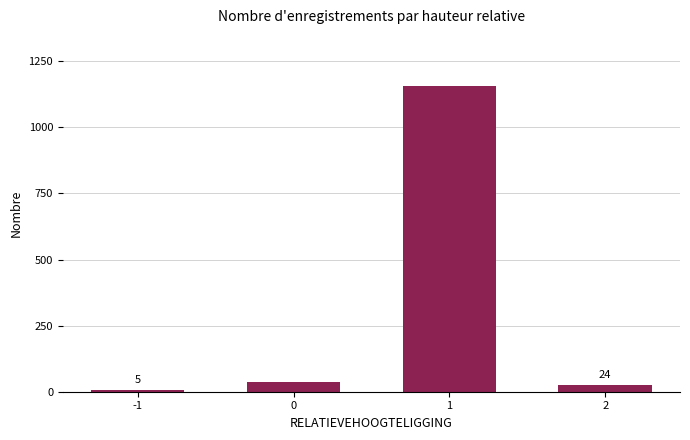

Does the chart contain any negative values?

No